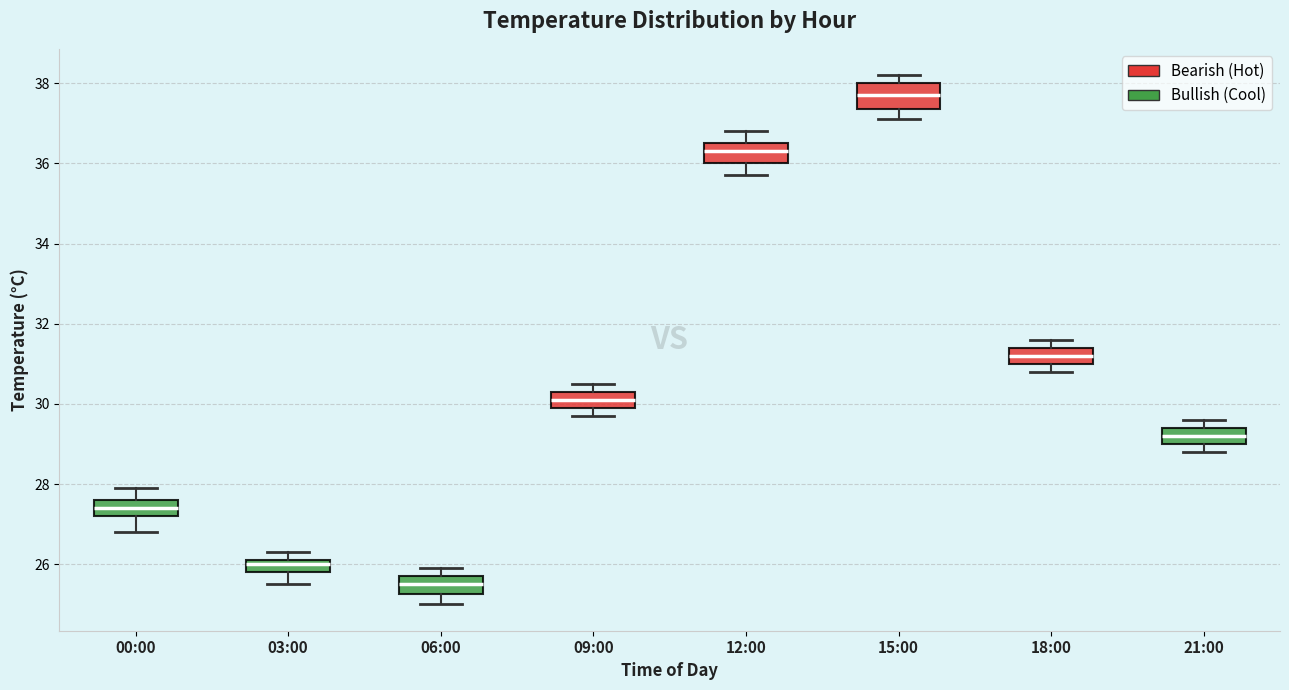

Which box has the lowest median line?

06:00